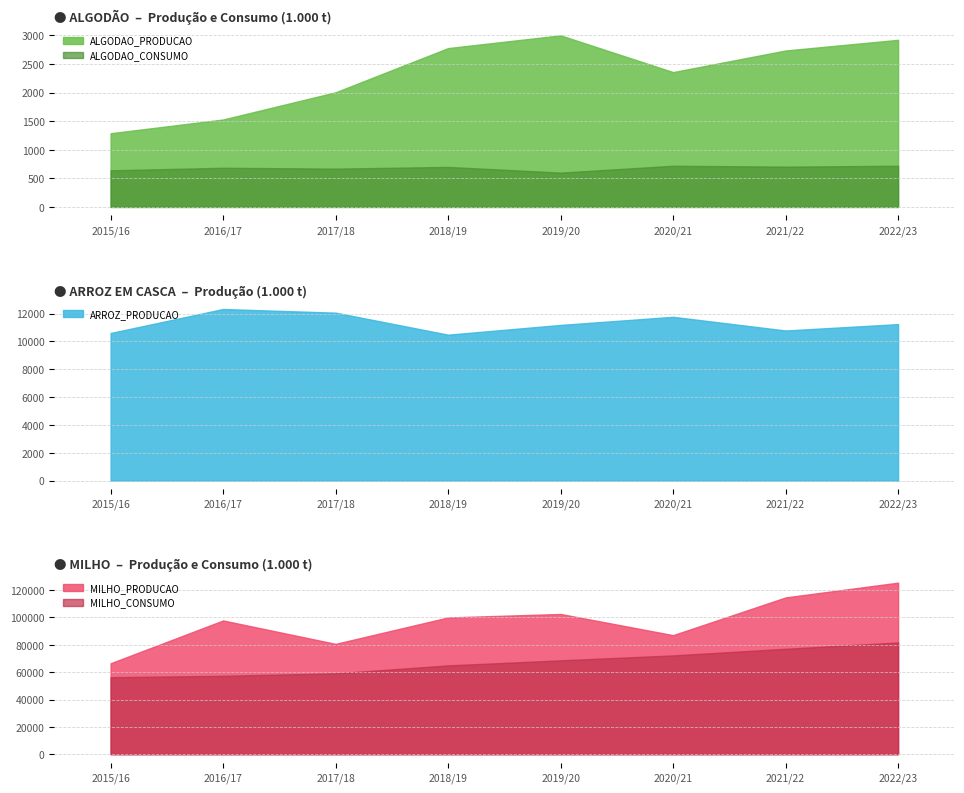

At which label is ALGODAO_PRODUCAO closest to 2145?

2017/18